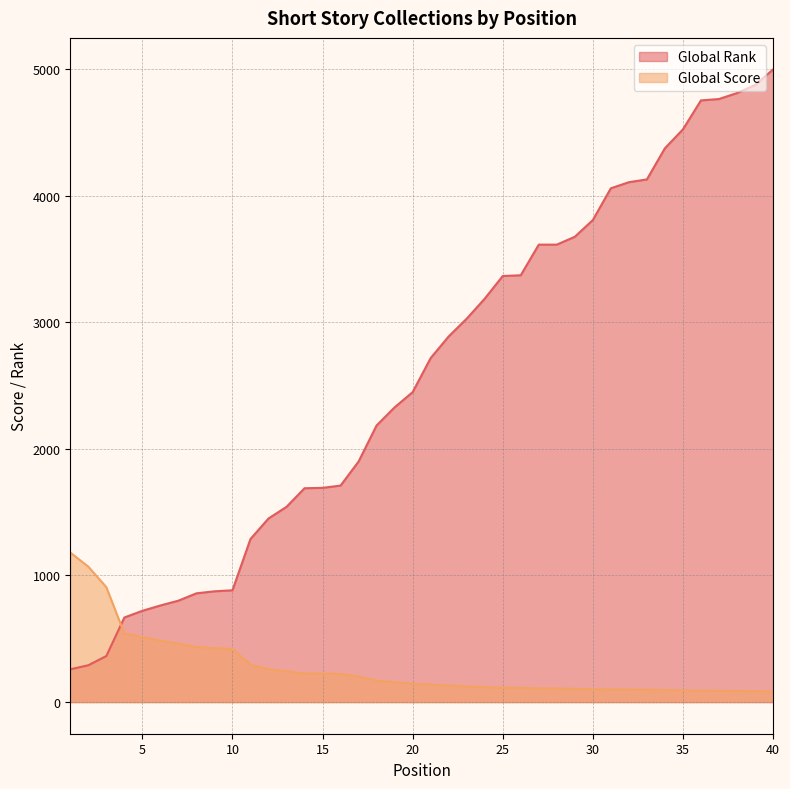

Reading right to left, what are all the values shown in this chart?

Global Rank: 40=4996	39=4873	38=4810	37=4763	36=4752	35=4523	34=4374	33=4128	32=4106	31=4058	30=3807	29=3675	28=3613	27=3613	26=3371	25=3365	24=3186	23=3028	22=2888	21=2717	20=2448	19=2328	18=2185	17=1900	16=1710	15=1692	14=1689	13=1542	12=1450	11=1288	10=883	9=875	8=859	7=801	6=763	5=721	4=668	3=364	2=291	1=259
Global Score: 40=84	39=86	38=87	37=89	36=90	35=92	34=96	33=98	32=99	31=100	30=102	29=105	28=108	27=108	26=113	25=113	24=119	23=124	22=131	21=138	20=145	19=156	18=170	17=203	16=223	15=226	14=226	13=244	12=260	11=295	10=420	9=426	8=435	7=461	6=485	5=516	4=542	3=908	2=1070	1=1181